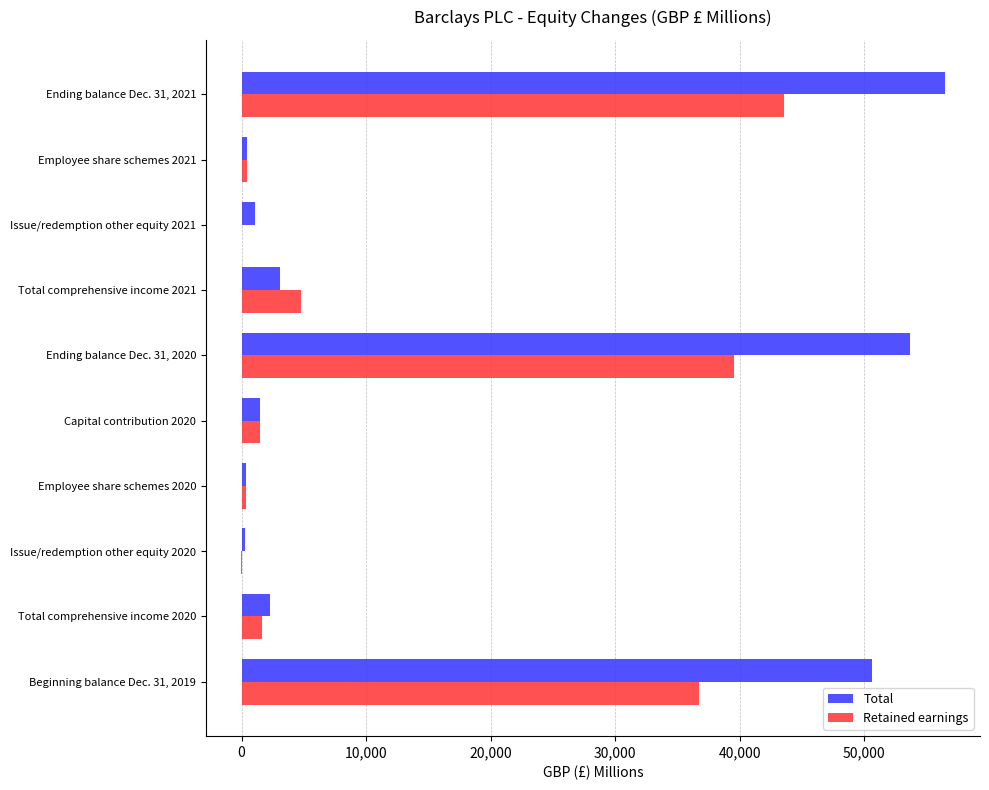

At which label is Total closest to 28366?

Beginning balance Dec. 31, 2019